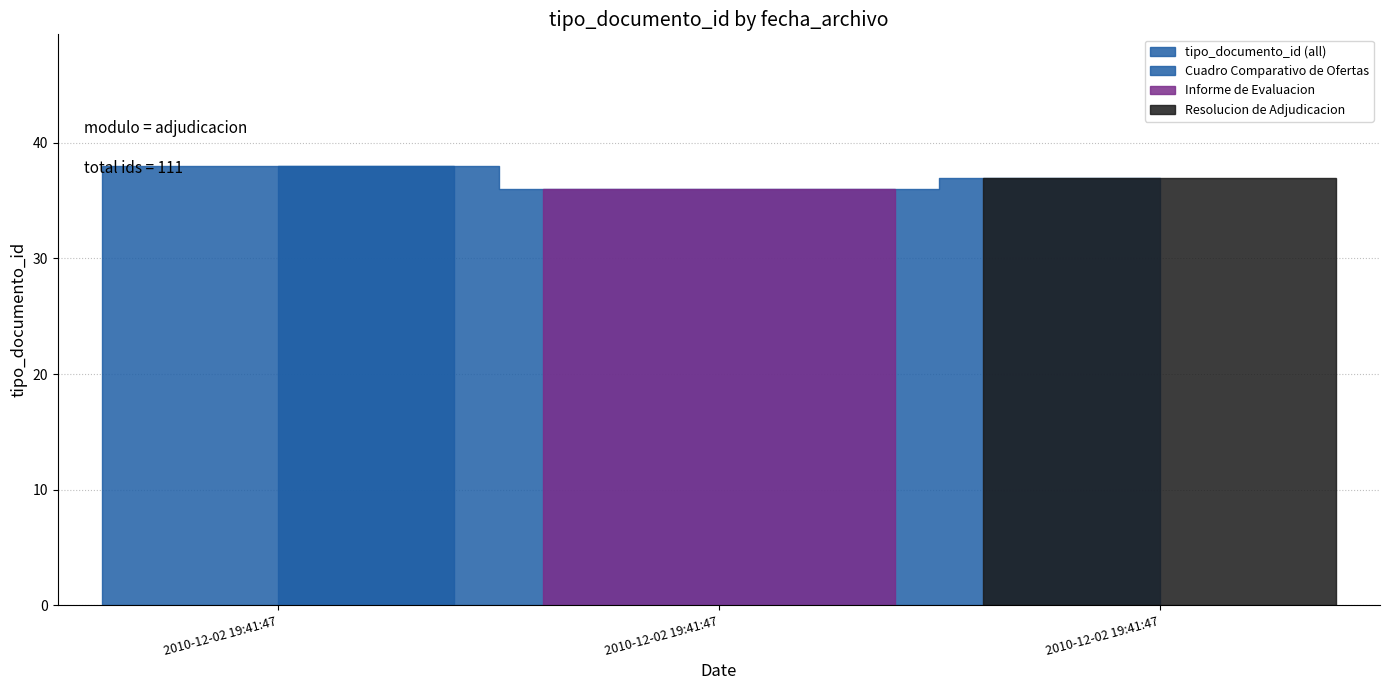

Reading right to left, extract all data points from this chart.

2010-12-02 19:41:47=37	2010-12-02 19:41:47=36	2010-12-02 19:41:47=38